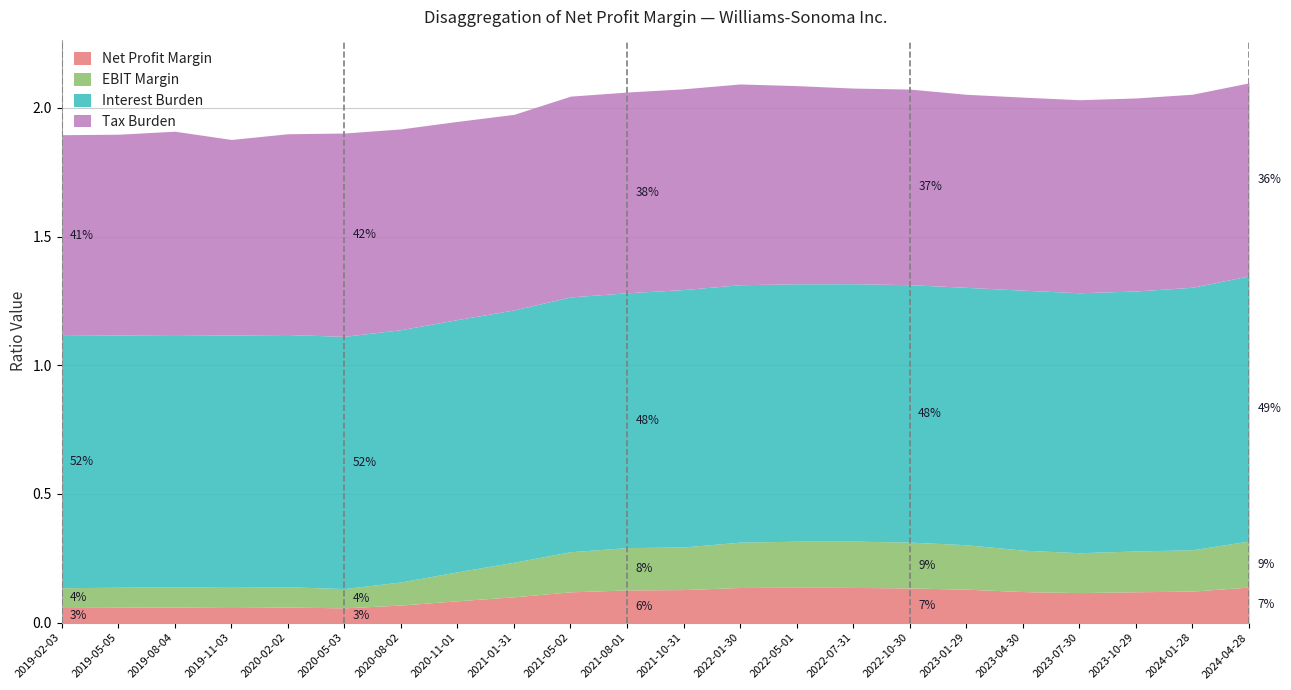

How many lines are shown in the chart?

4